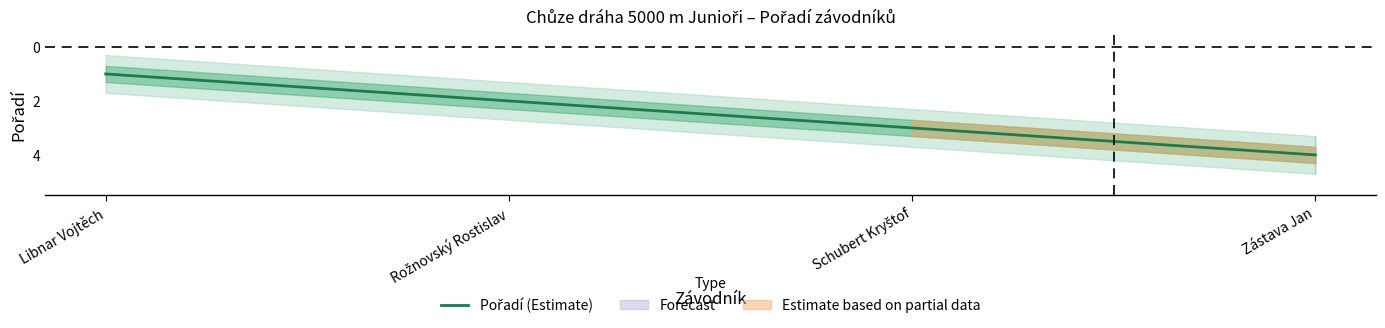

Is it true that the value at Rožnovský Rostislav is 1?

False